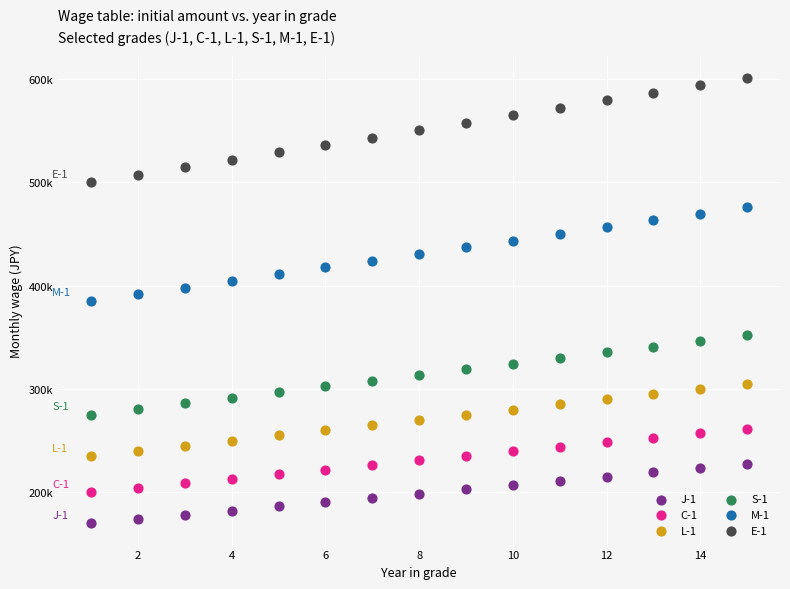

What are all the series names shown in the legend?

J-1, C-1, L-1, S-1, M-1, E-1